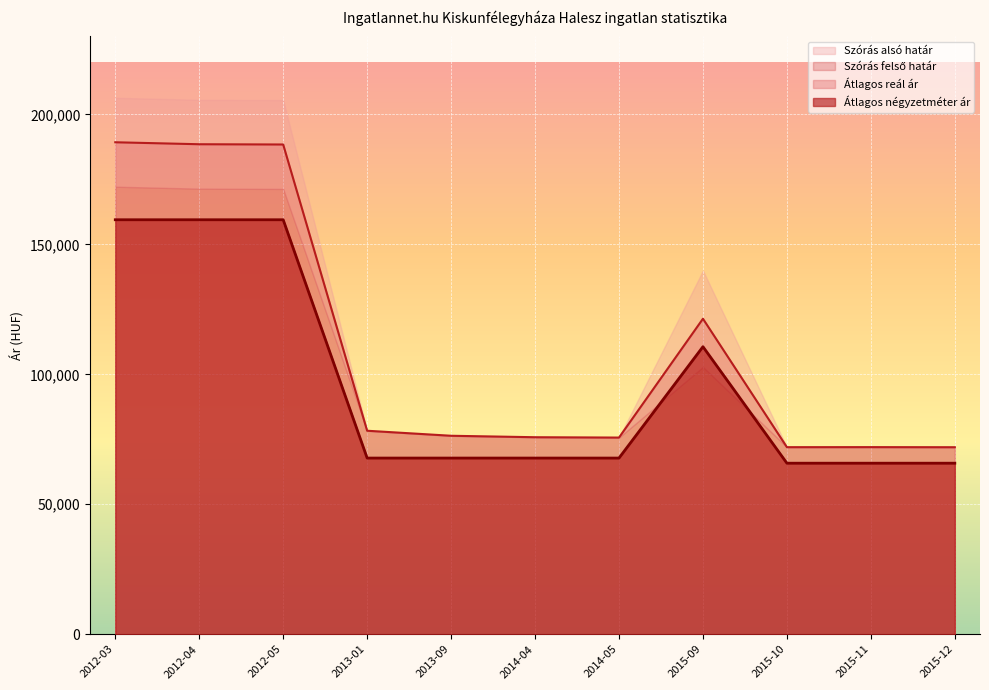

Read the Szórás felső határ value at 2015-09, to the nearest 100.

110600